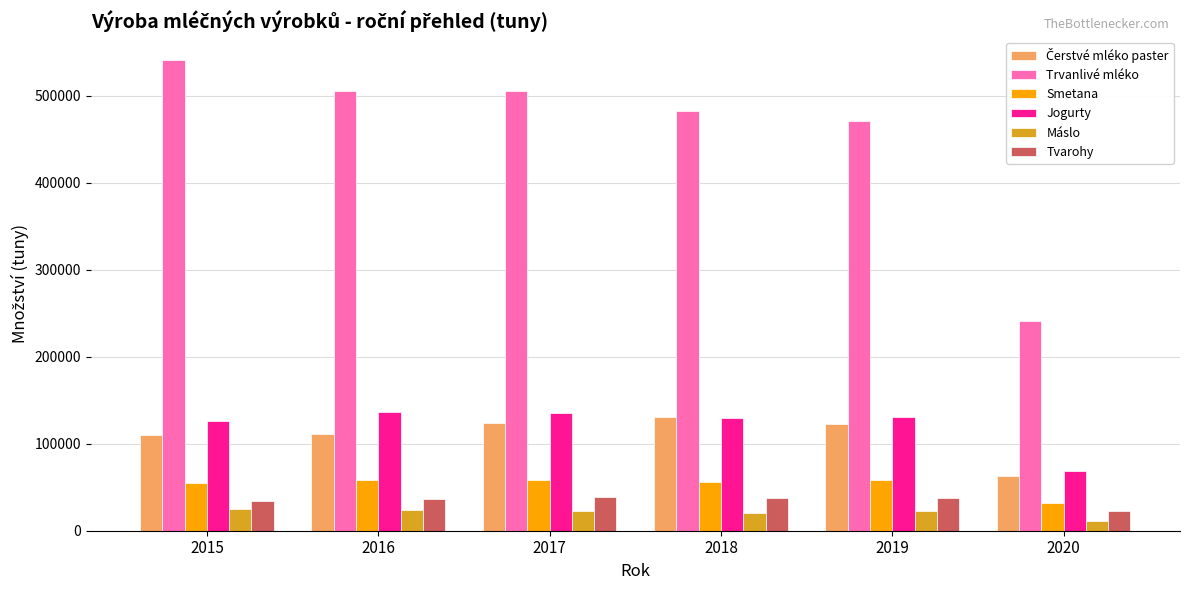

Which series has the widest spread of values?

Trvanlivé mléko